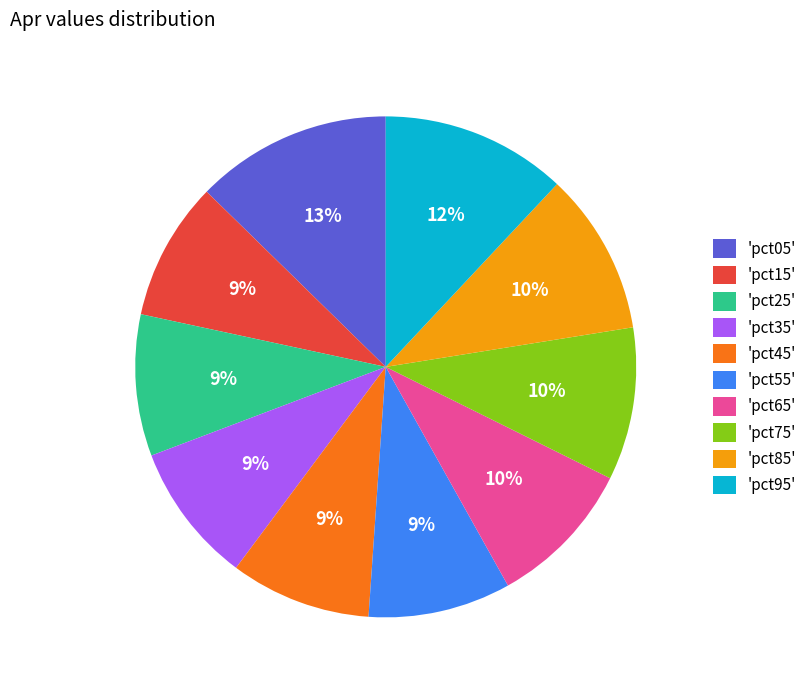

To the nearest percent, what is the average slice percentage?

10%